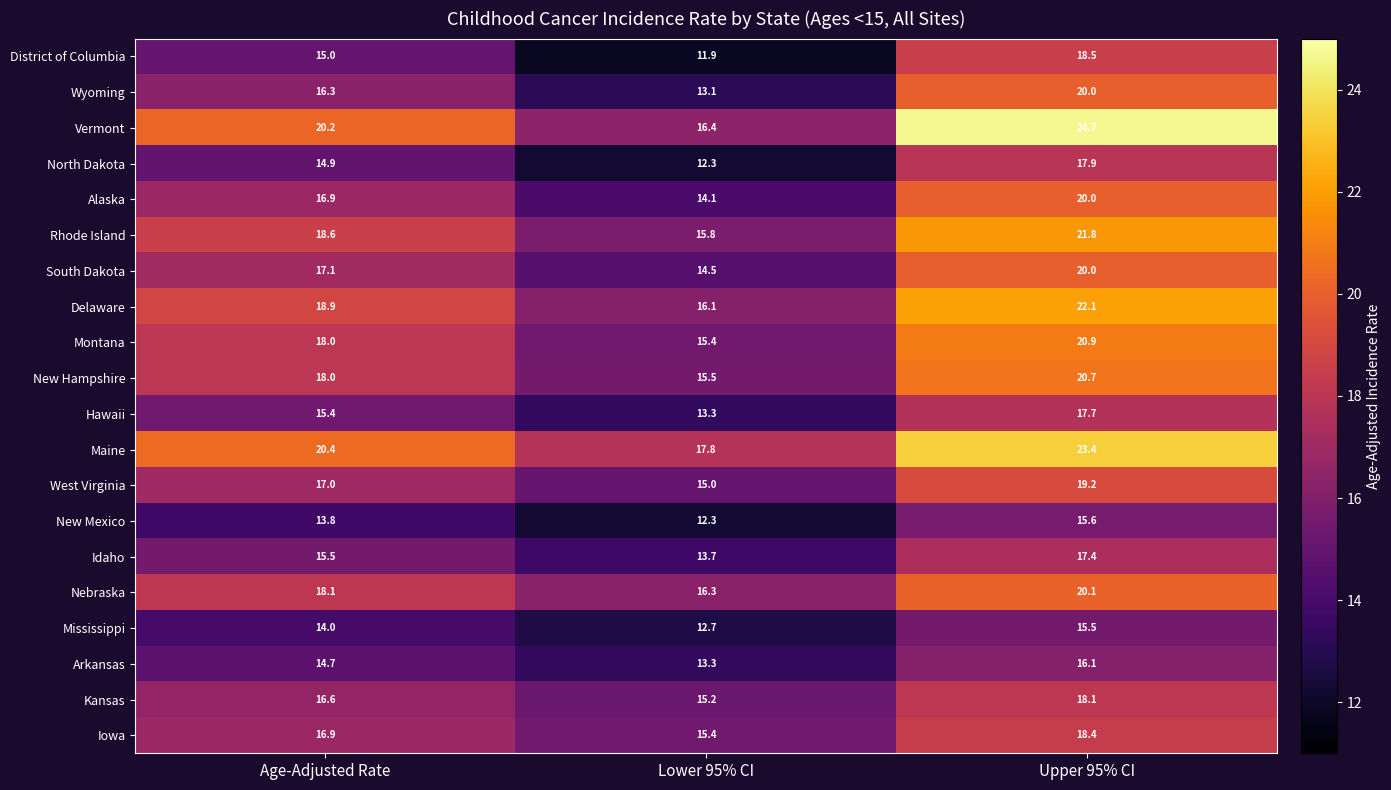

The value of Arkansas at Upper 95% CI is 16.1. True or false?

True